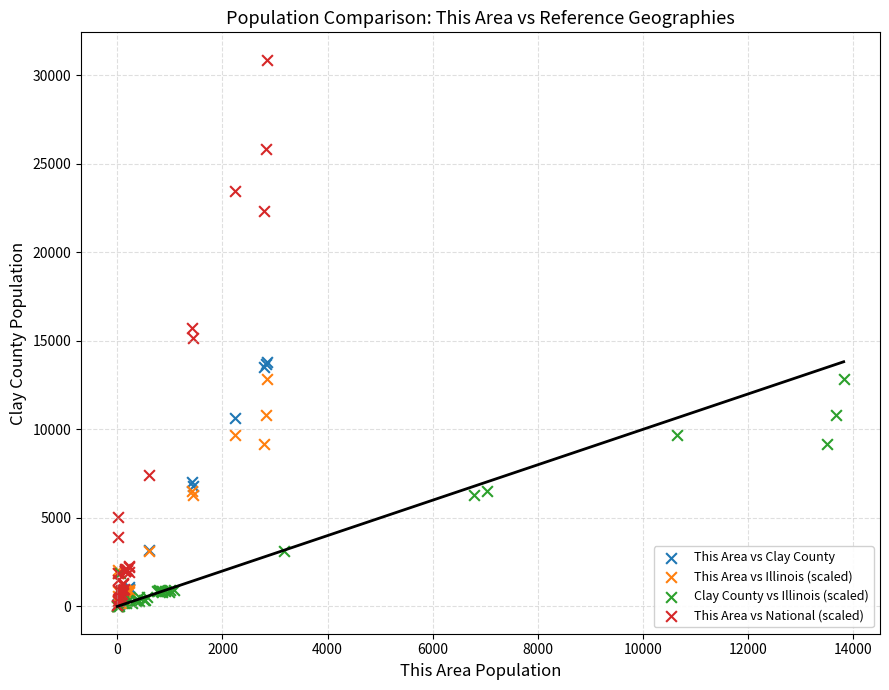

Which series reaches the maximum Y coordinate?

This Area vs National (scaled)